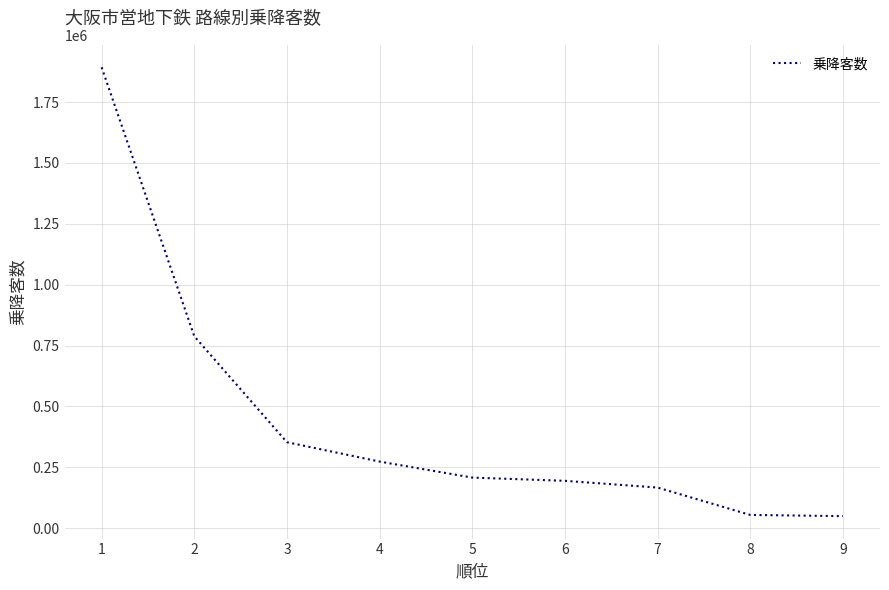

Where is the data nearest to the value 971249?

2